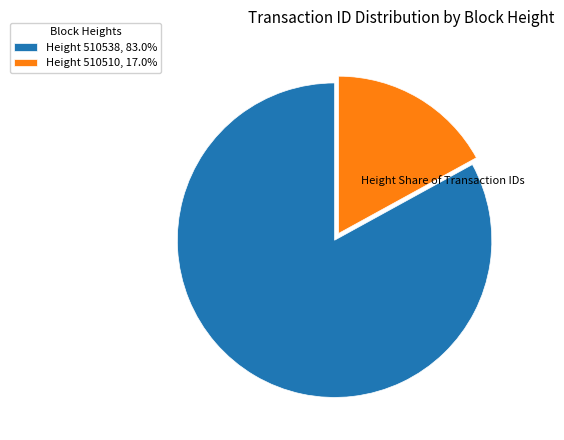

Is there a majority slice in this chart?

Yes